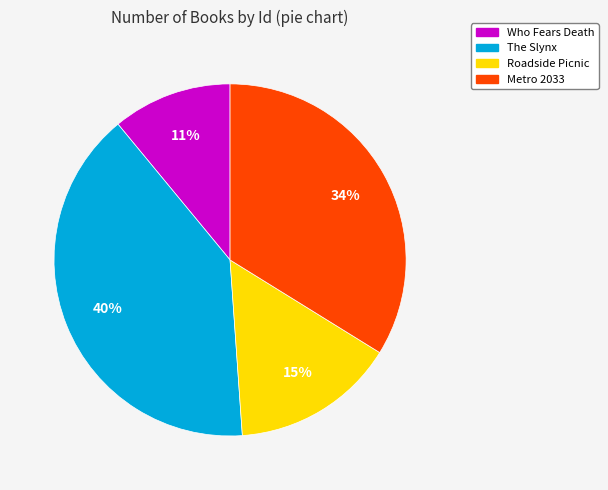

Between Metro 2033 and Who Fears Death, which is larger?

Metro 2033